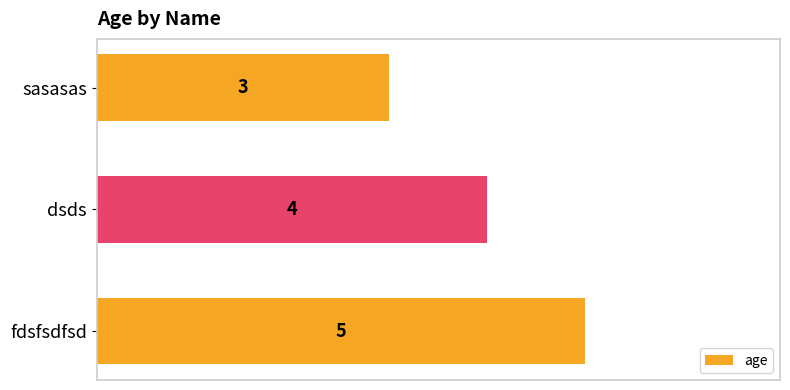

Count the number of data series in this chart.

1